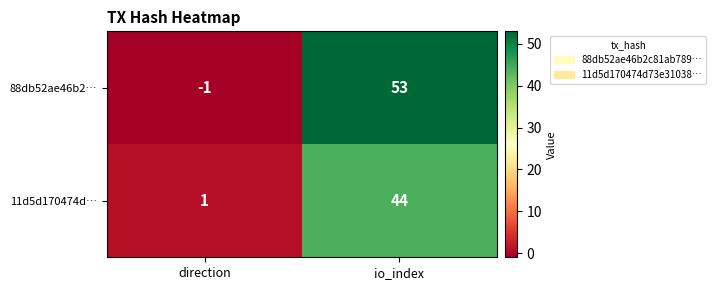

At which category is the sum across all series the highest?

io_index